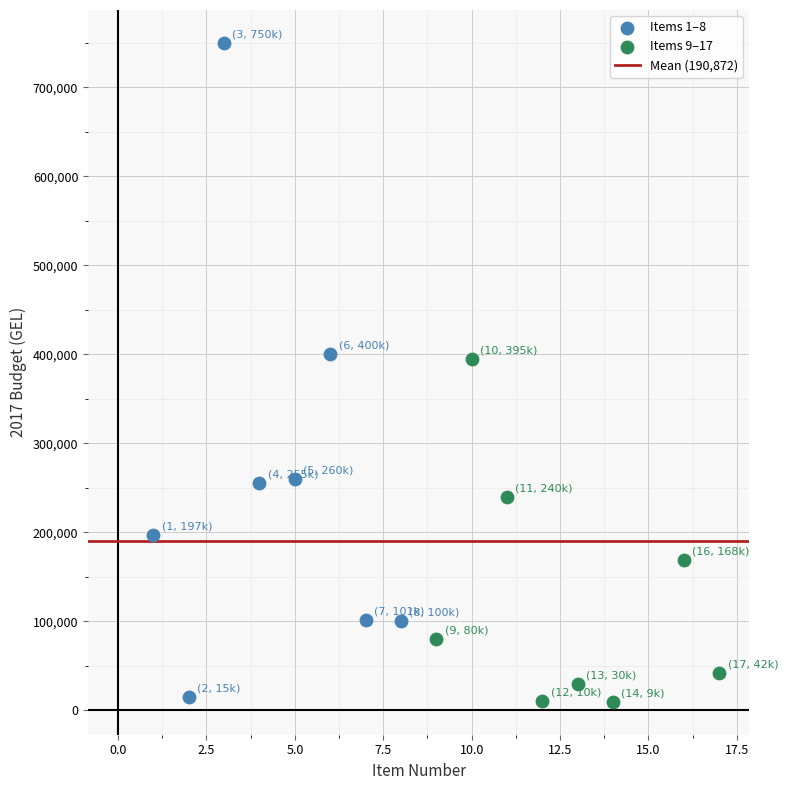

Which series contains the highest Y value?

Items 1–8